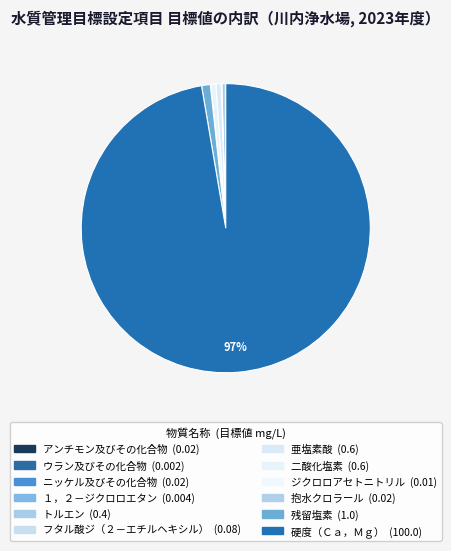

Which slice represents more than half of the pie?

硬度（Ｃａ，Ｍｇ）